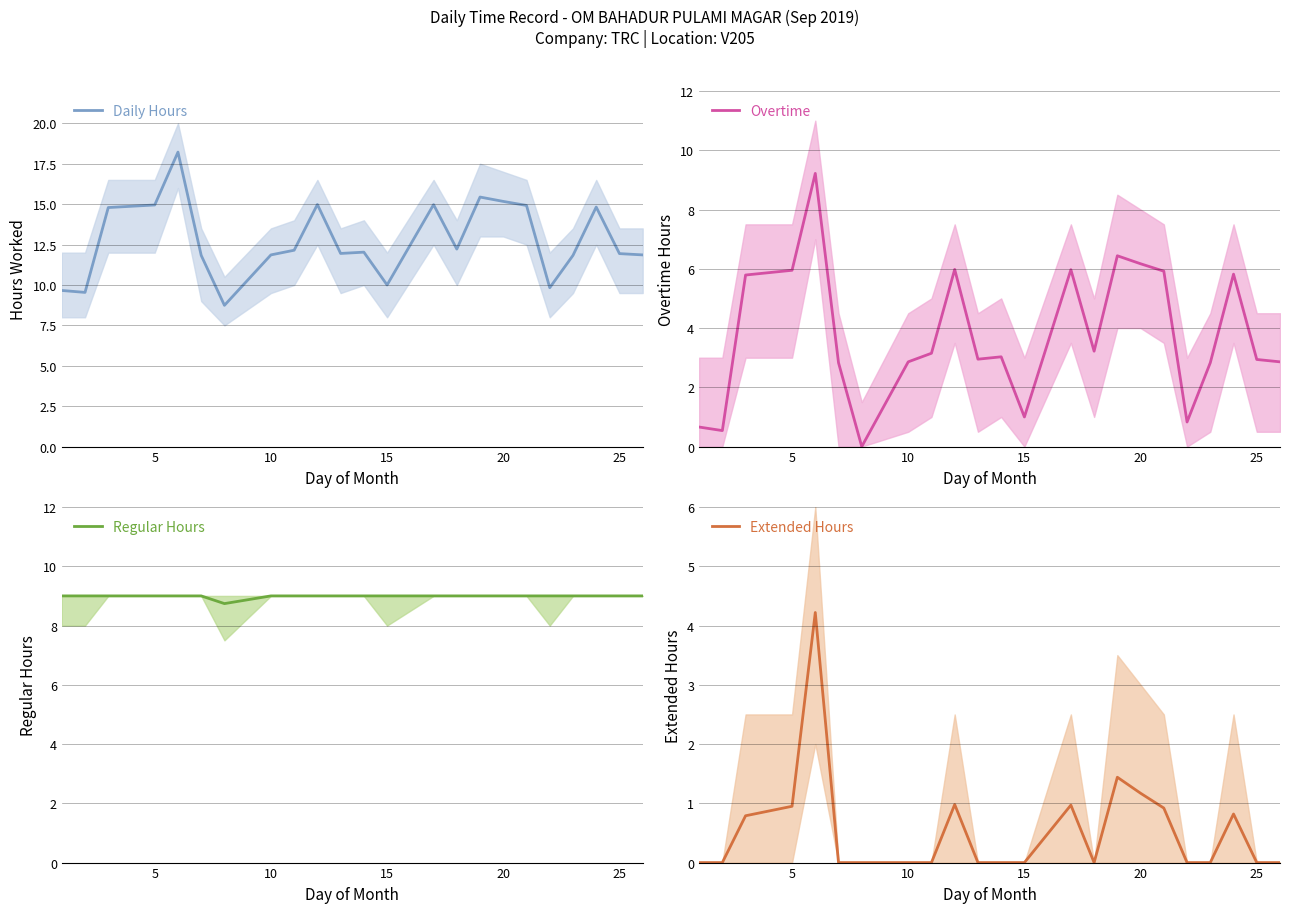

What is the lowest value of the Daily Hours series?

8.7